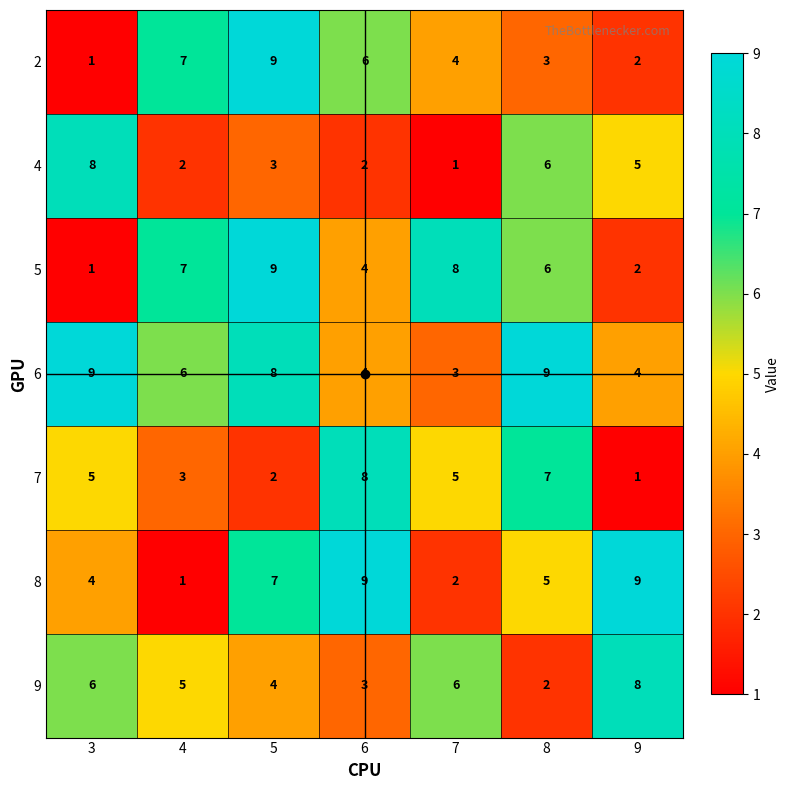

At which label does 2 reach its minimum?

3